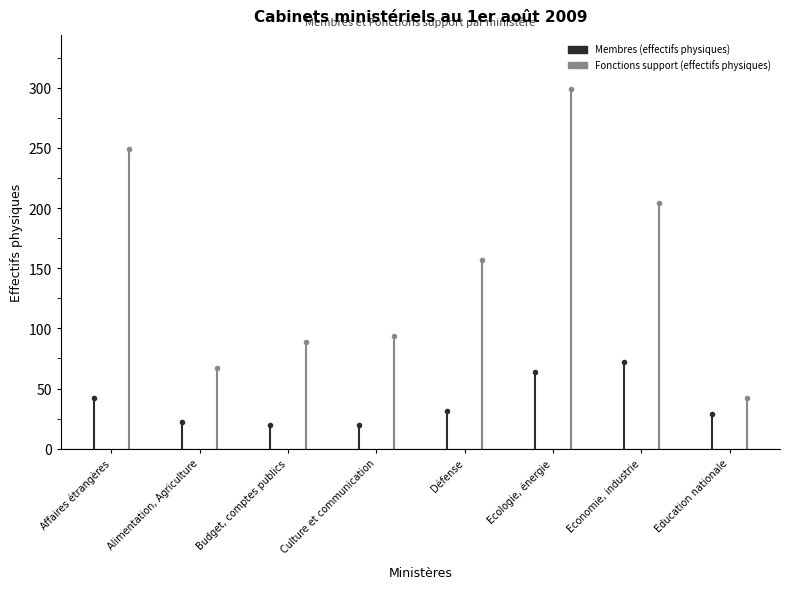

True or false: Membres (effectifs physiques) and Fonctions support (effectifs physiques) cross at least once.

False